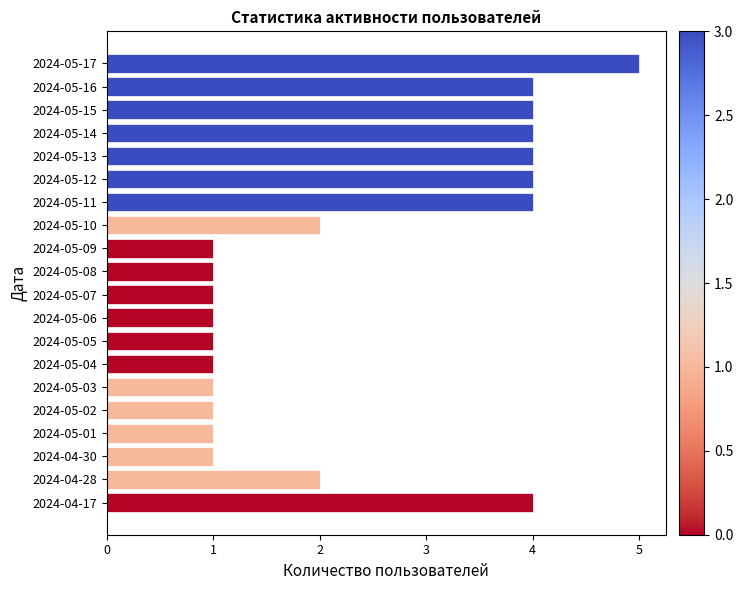

What is the maximum value shown in the chart?

5